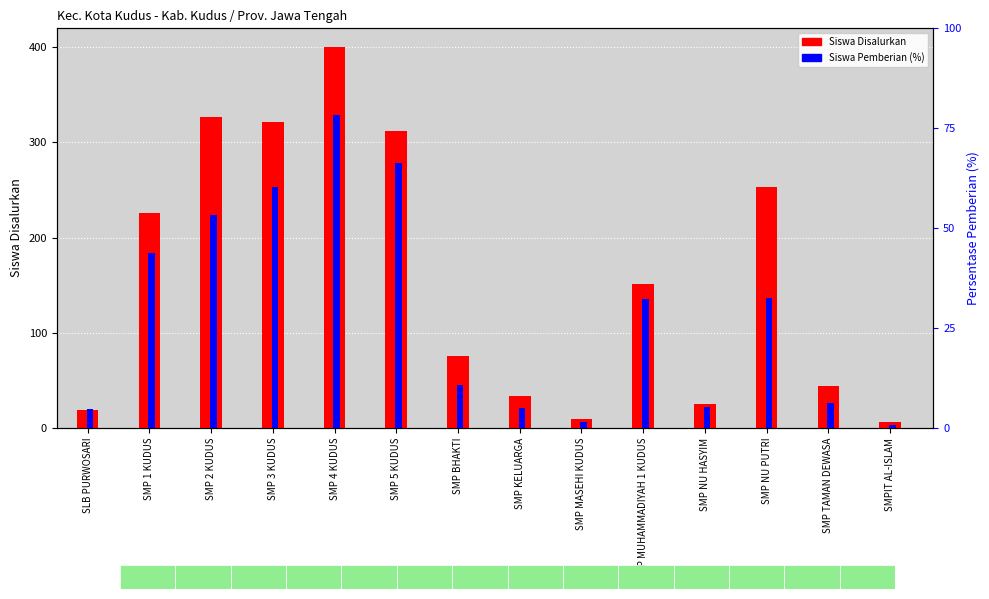

Count the number of data series in this chart.

2